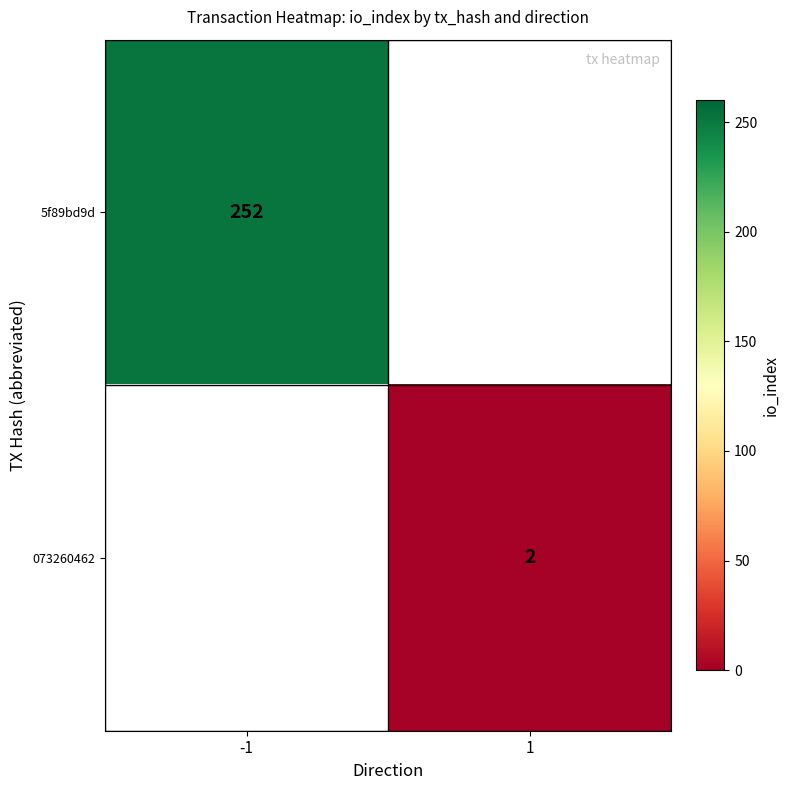

The 5f89bd9d series shows 441 at -1. True or false?

False